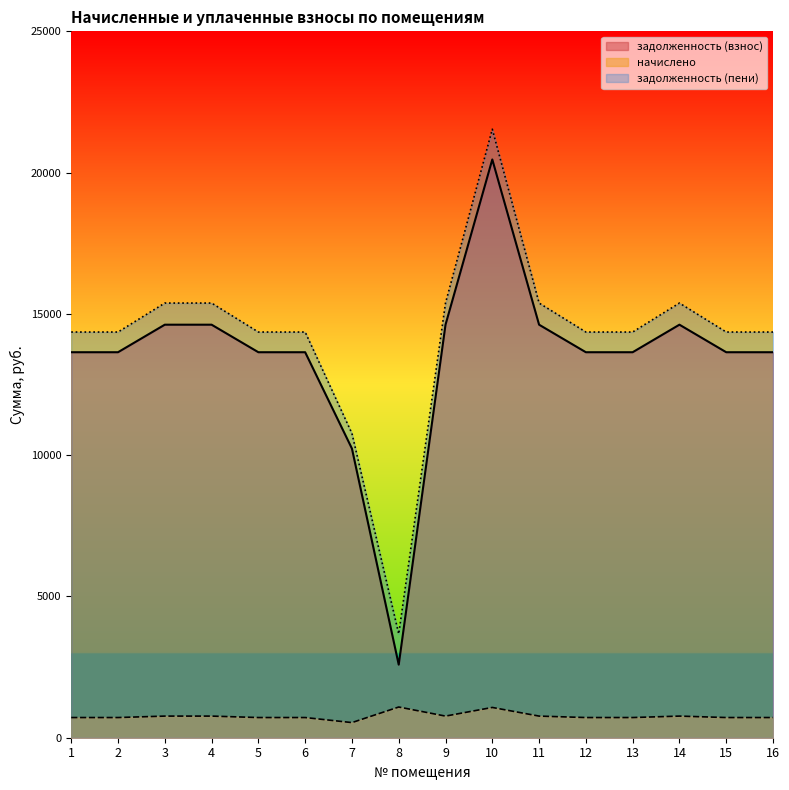

At which category is the sum across all series the highest?

10